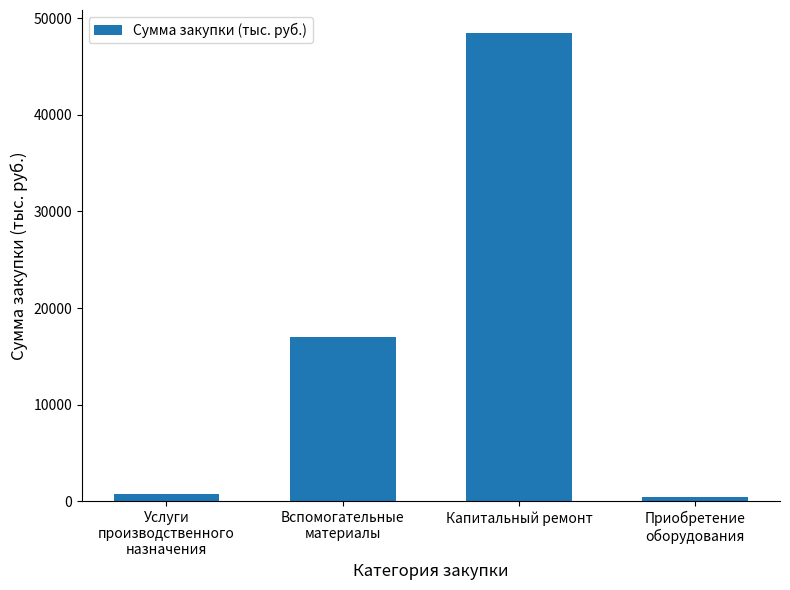

What is the difference between the values at Капитальный ремонт and Вспомогательные
материалы?

31402.6